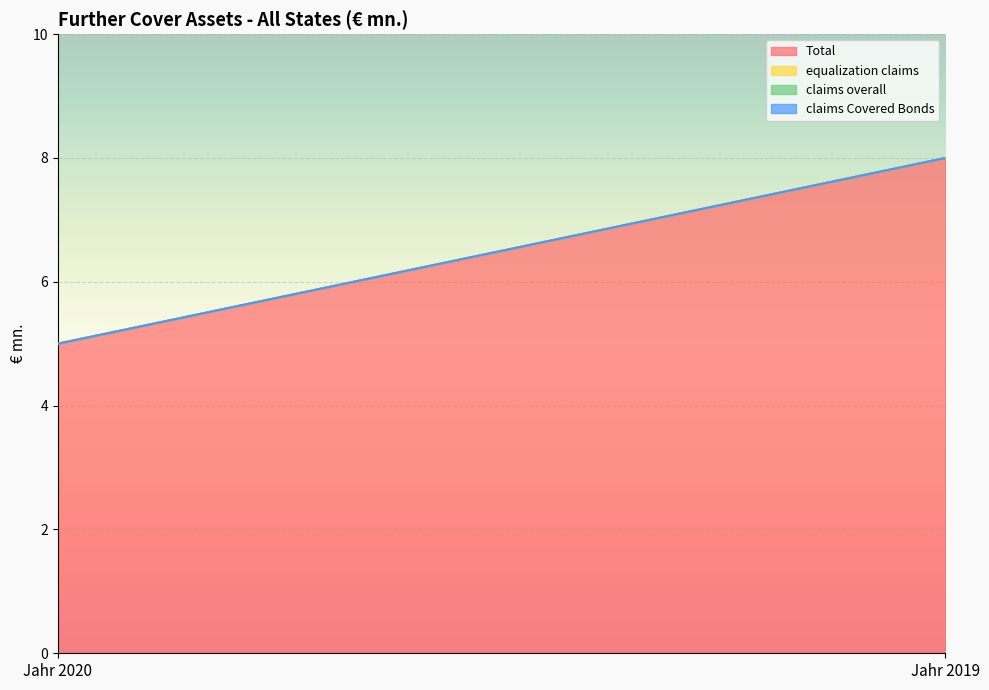

What is the value of the Total point at the 2nd from the left?

8